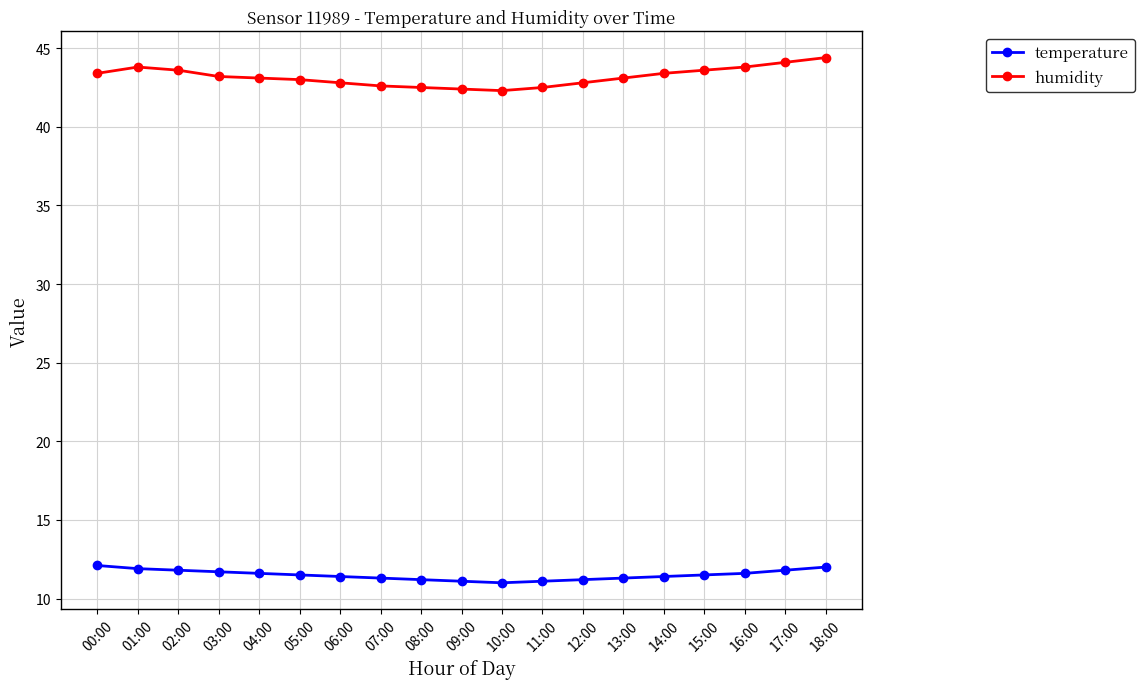

At how many categories does at least one series exceed 21?

19